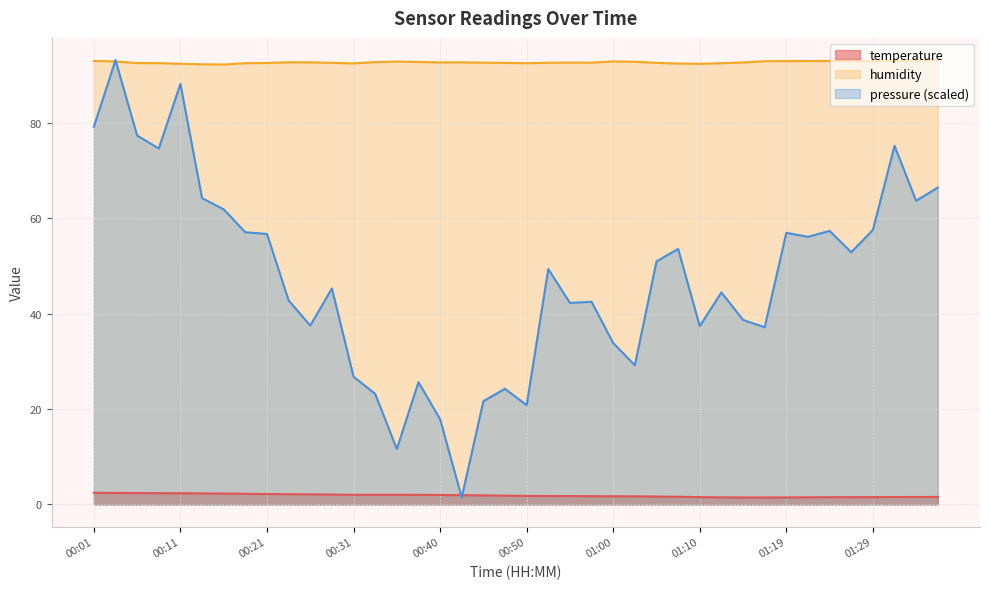

Which series has the widest spread of values?

pressure (scaled)